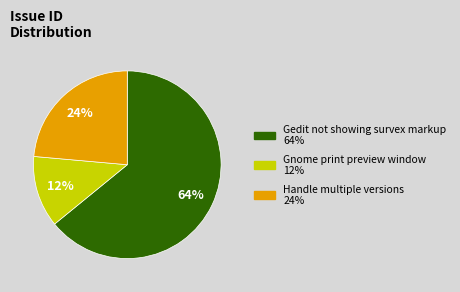

Is the sum of Handle multiple versions and Gedit not showing survex markup greater than half?

Yes